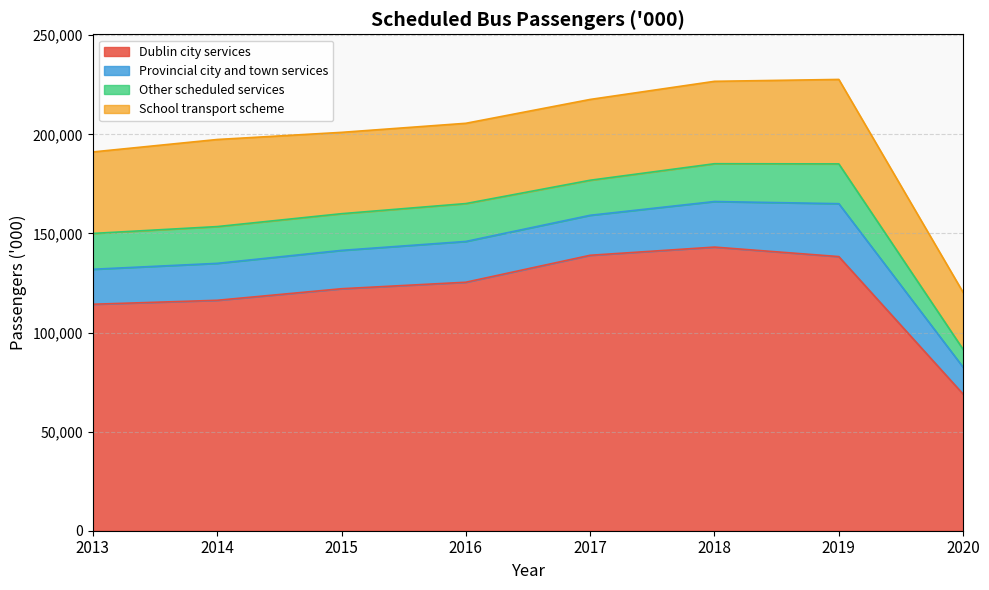

Is it true that Other scheduled services equals 10658 at 2016?

False